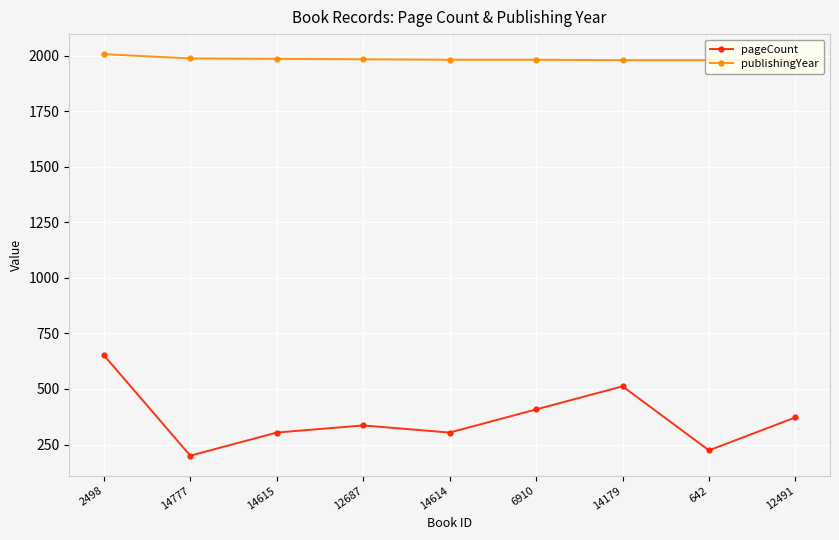

Is it true that publishingYear equals 3046 at 14614?

False